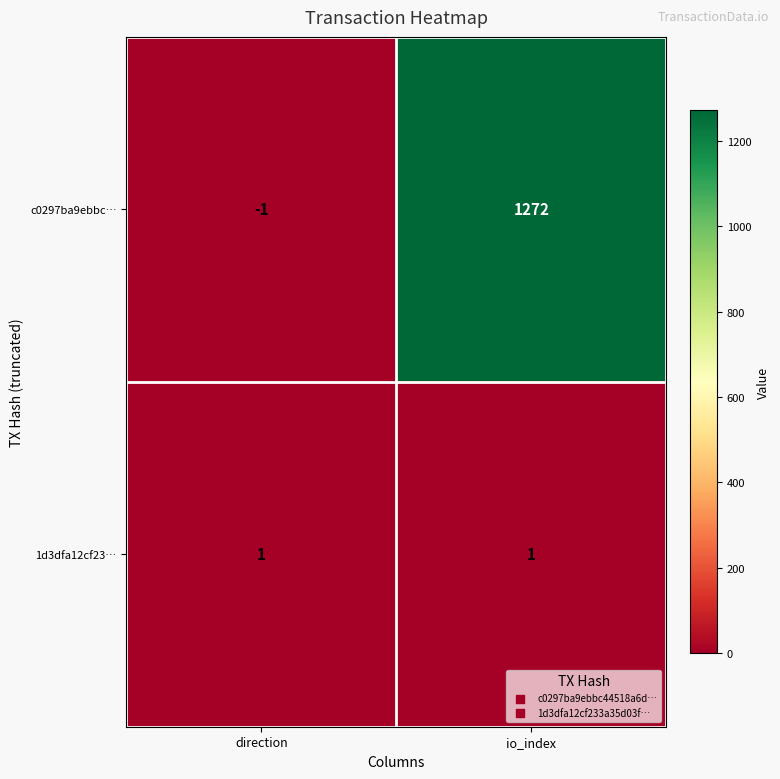

Which category has the highest value across all series?

io_index